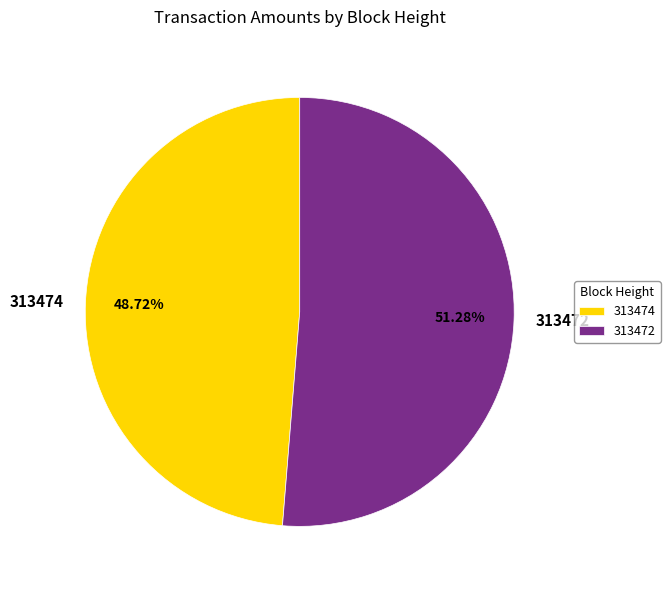

What percentage do 313472 and 313474 together represent?

100.0%